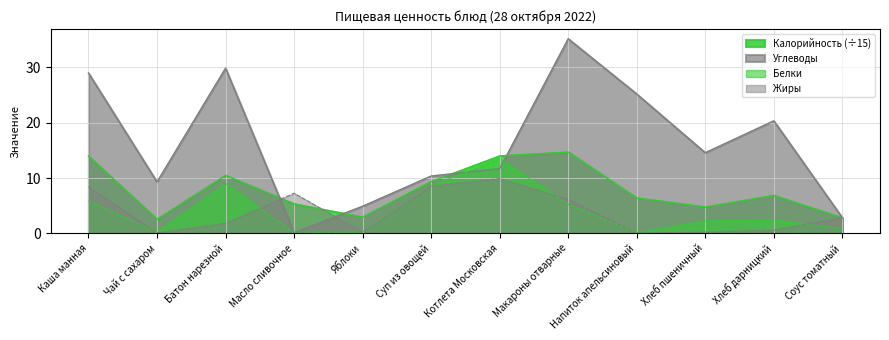

Between which two adjacent categories do Калорийность and Жиры first intersect?

Батон нарезной and Масло сливочное